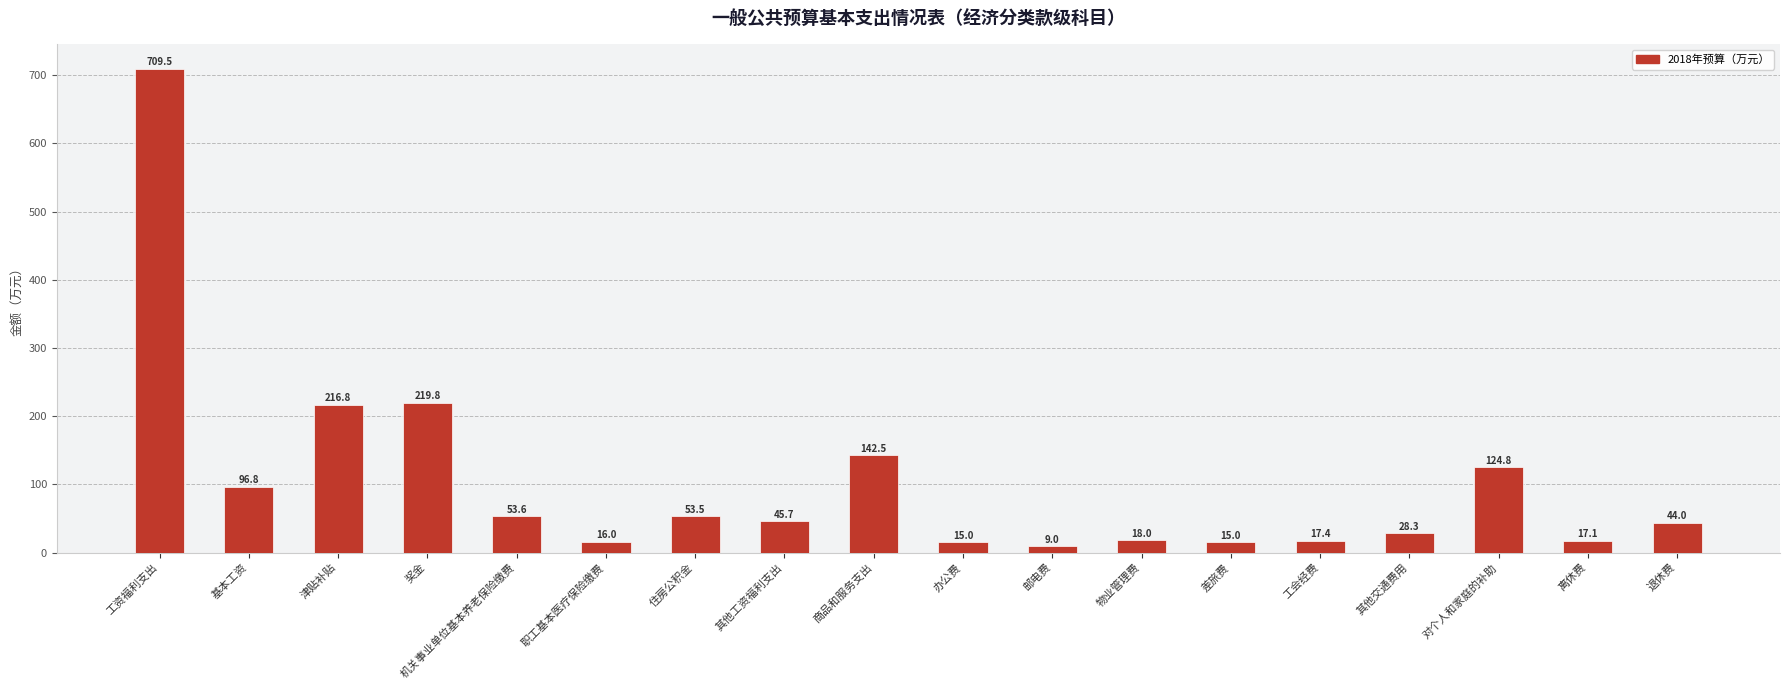

What is the change in value from 基本工资 to 其他工资福利支出?

-51.1